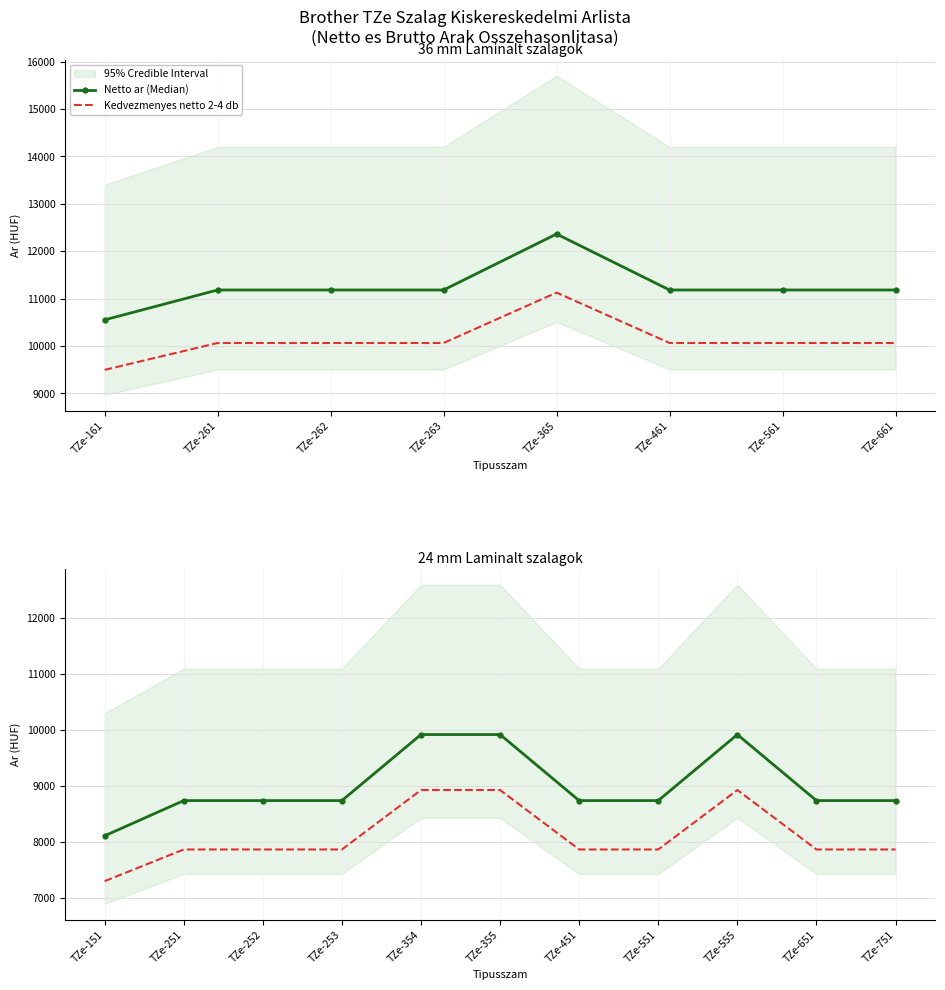

At which label does Kedvezmenyes netto 2-4 db reach its peak?

TZe-354